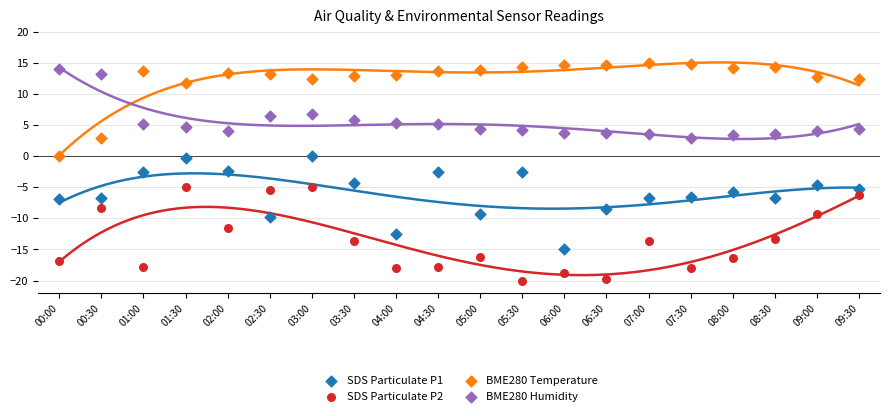

Across all data points, what is the range of Y values (max minus min)?

35.0